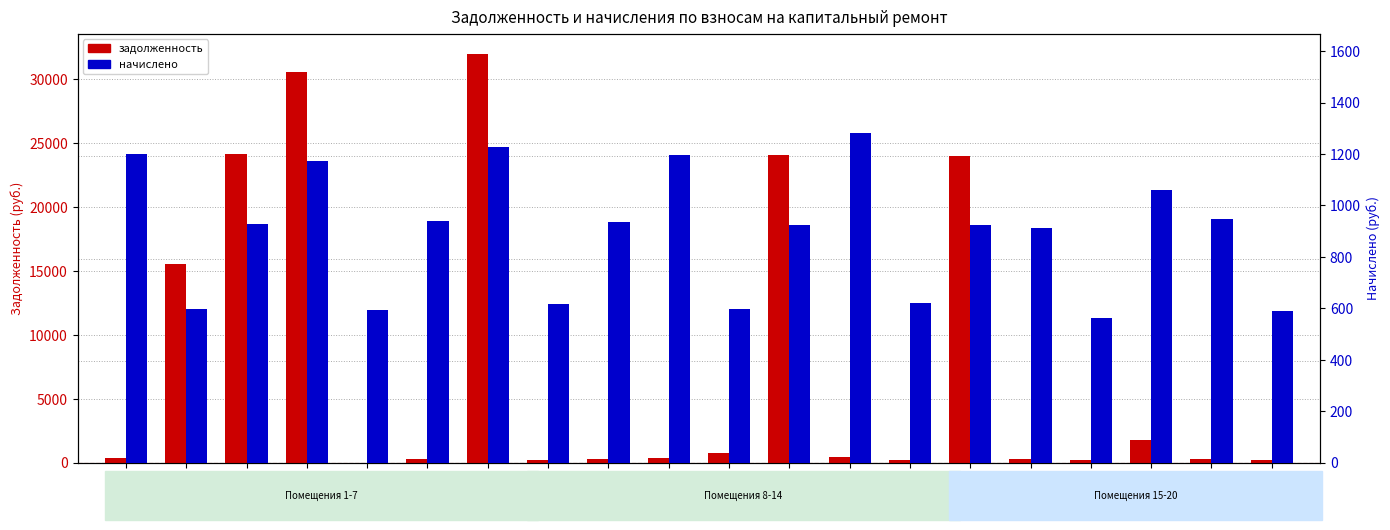

How many groups of bars are there?

20